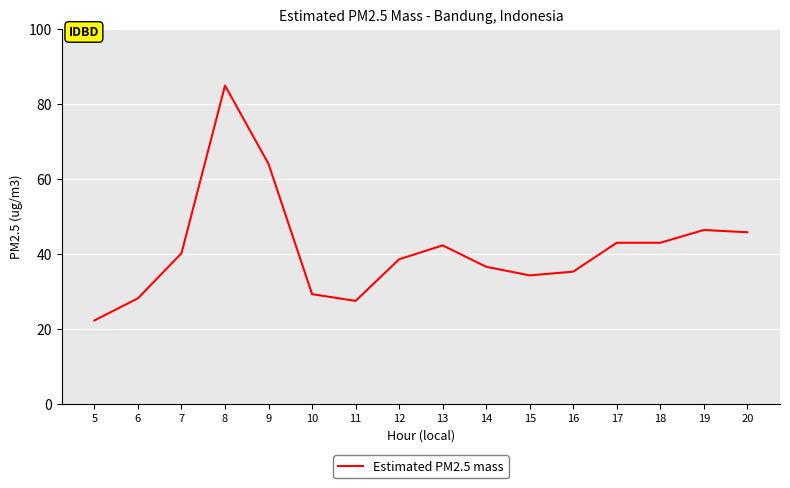

What is the ratio of the value at 15 to the value at 16?

1.0